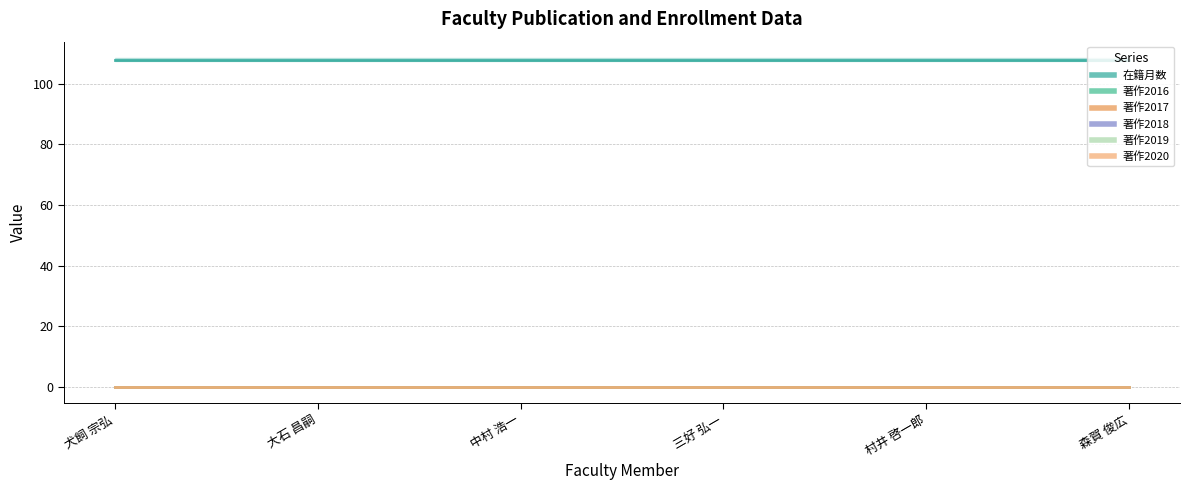

List the series in order of their peak value, highest first.

在籍月数, 著作2016, 著作2017, 著作2018, 著作2019, 著作2020